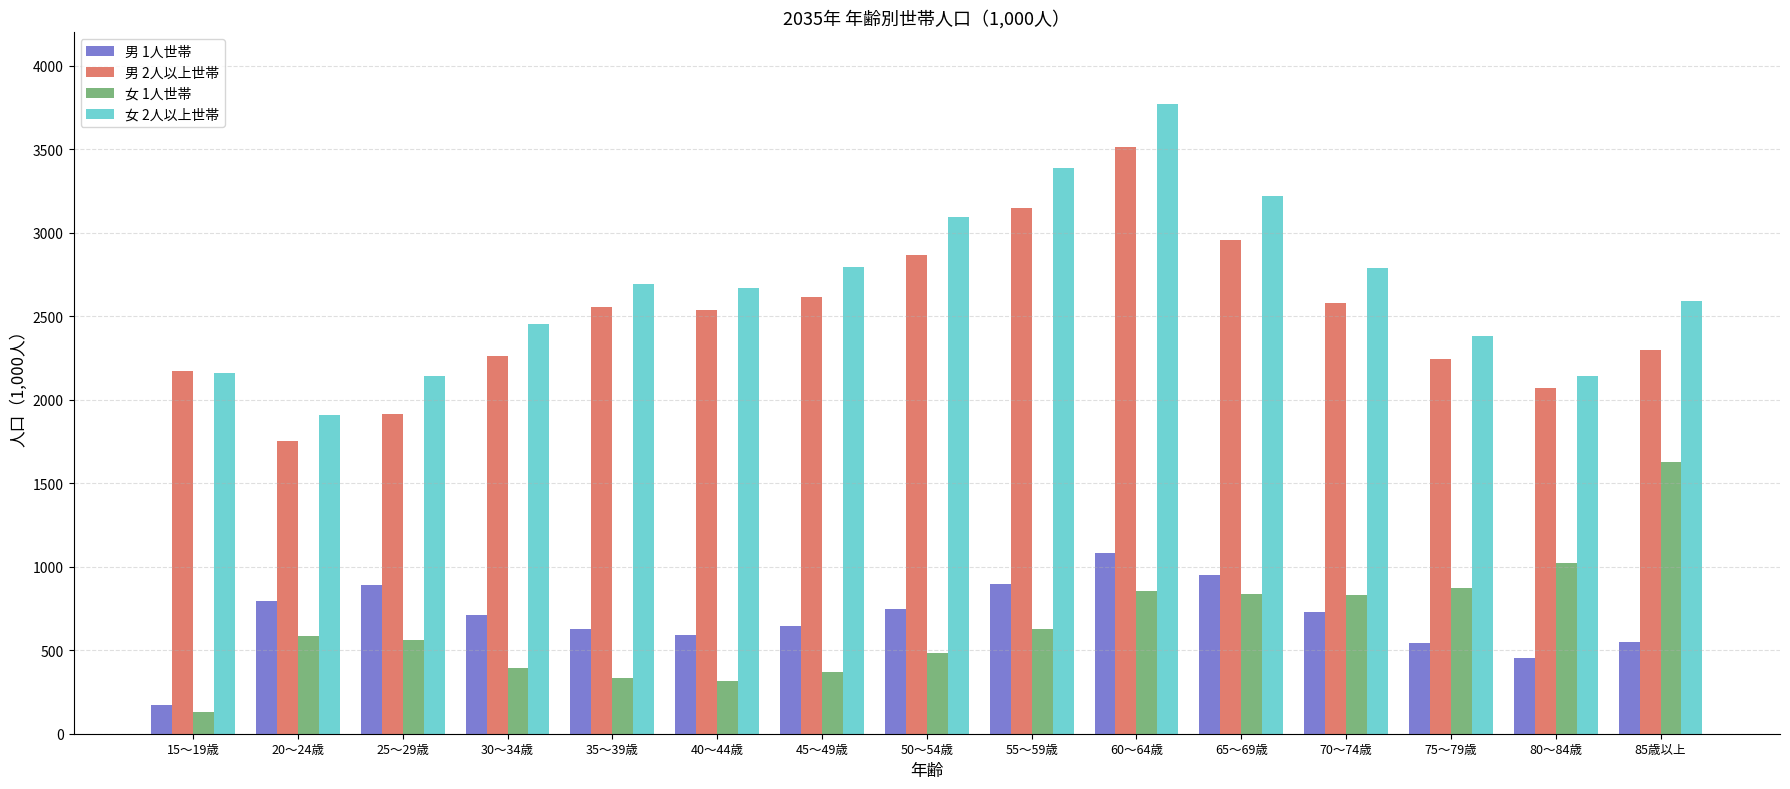

What is the label of the 3rd bar from the left?

25～29歳